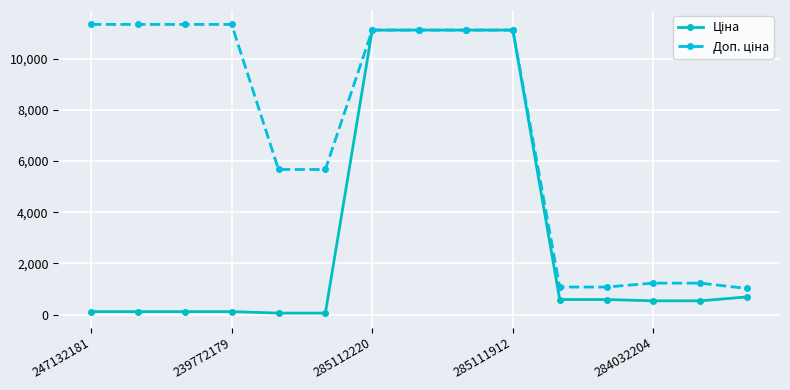

At how many categories does at least one series exceed 2871?

10